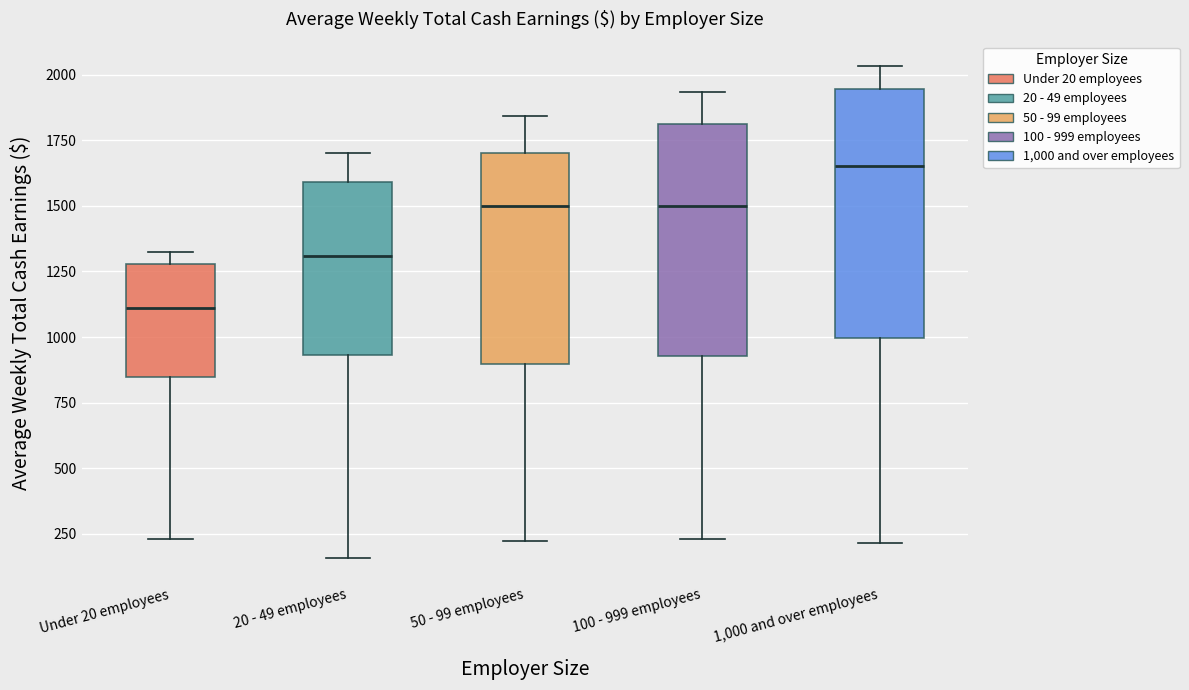

Reading left to right, read every box against the y-axis: the position of its median line, the range the box covers, and the ends of its whiskers. The values are not printed on the chart, so give them approximately, as read against the axis.

Under 20 employees: median 1100, box 850 to 1300, whiskers 250 to 1350
20 - 49 employees: median 1300, box 950 to 1600, whiskers 150 to 1700
50 - 99 employees: median 1500, box 900 to 1700, whiskers 200 to 1850
100 - 999 employees: median 1500, box 950 to 1800, whiskers 250 to 1950
1,000 and over employees: median 1650, box 1000 to 1950, whiskers 200 to 2050